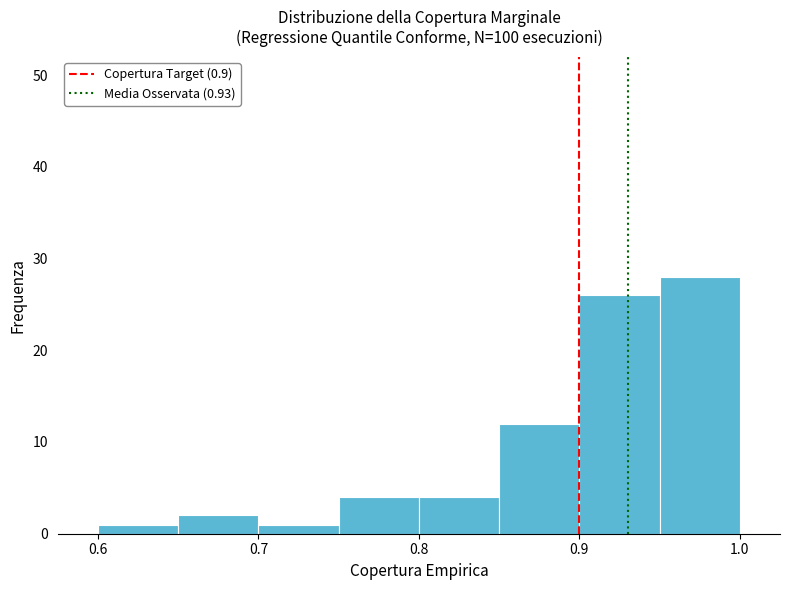

Reading left to right, list every bar in this chart as the range it spans on the x-axis followed by its height. The values are not printed on the chart, so give them approximately, as read against the axis.

0.60 to 0.65: 1
0.65 to 0.70: 2
0.70 to 0.75: 1
0.75 to 0.80: 4
0.80 to 0.85: 4
0.85 to 0.90: 12
0.90 to 0.95: 26
0.95 to 1.00: 28